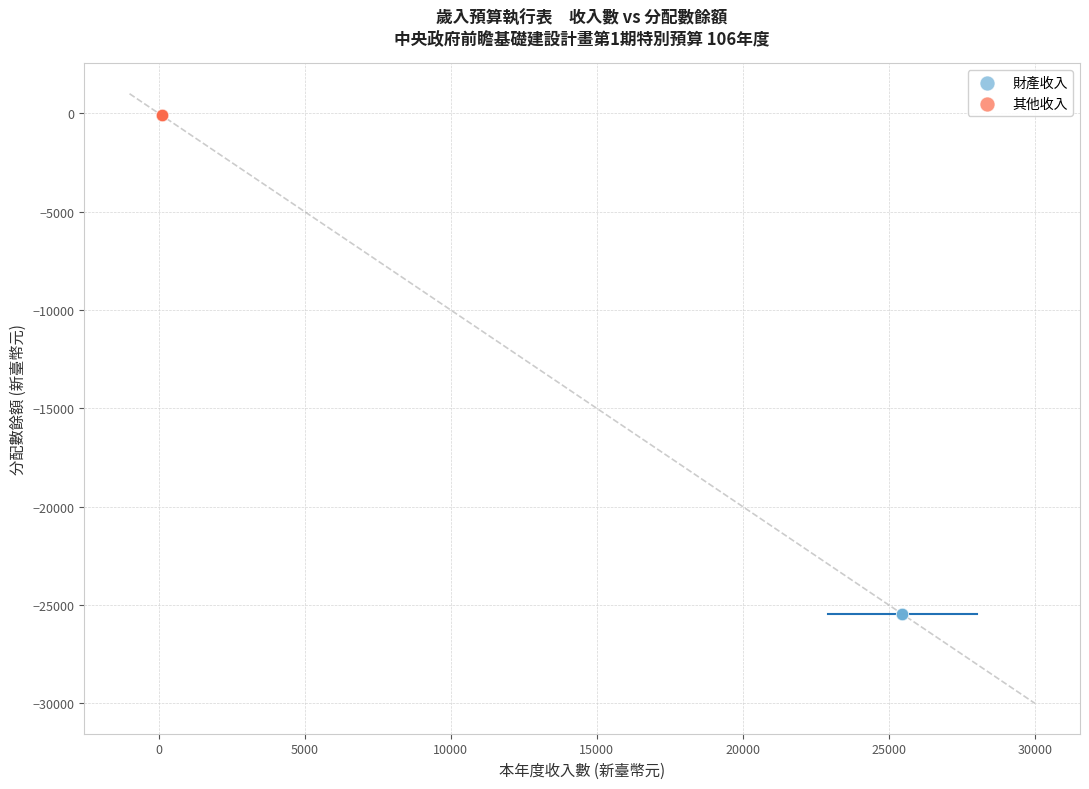

What are all the series names shown in the legend?

財產收入, 其他收入